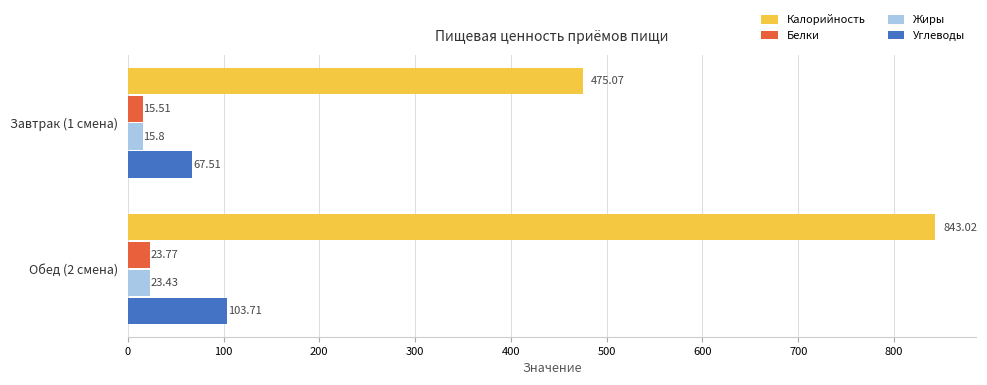

Which series has the largest total across all categories?

Калорийность